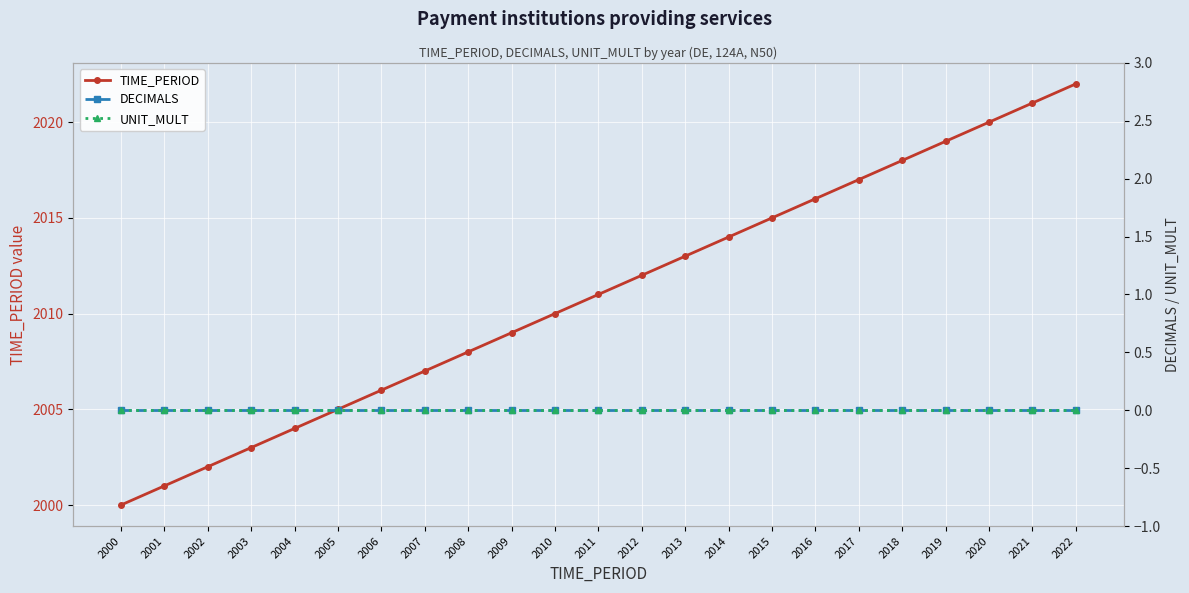

Reading right to left, transcribe all the data shown in this chart.

TIME_PERIOD: 2022	2021	2020	2019	2018	2017	2016	2015	2014	2013	2012	2011	2010	2009	2008	2007	2006	2005	2004	2003	2002	2001	2000
DECIMALS: 0	0	0	0	0	0	0	0	0	0	0	0	0	0	0	0	0	0	0	0	0	0	0
UNIT_MULT: 0	0	0	0	0	0	0	0	0	0	0	0	0	0	0	0	0	0	0	0	0	0	0